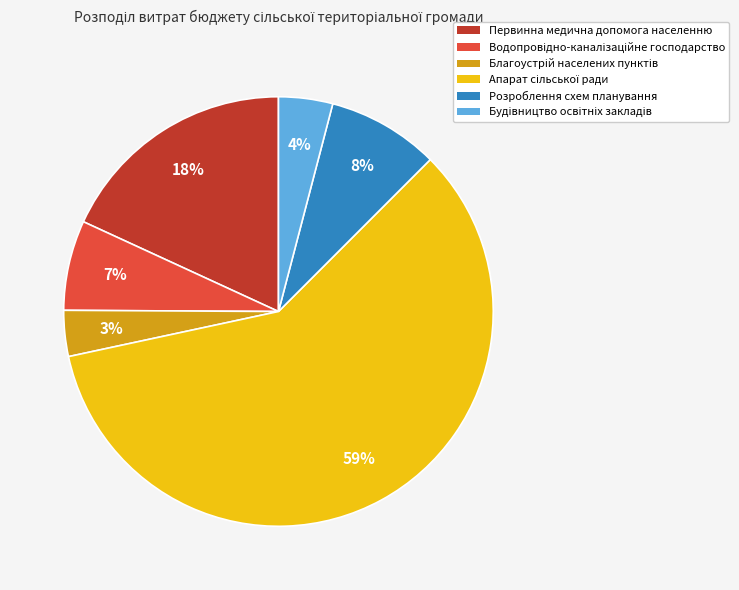

Is there a majority slice in this chart?

Yes